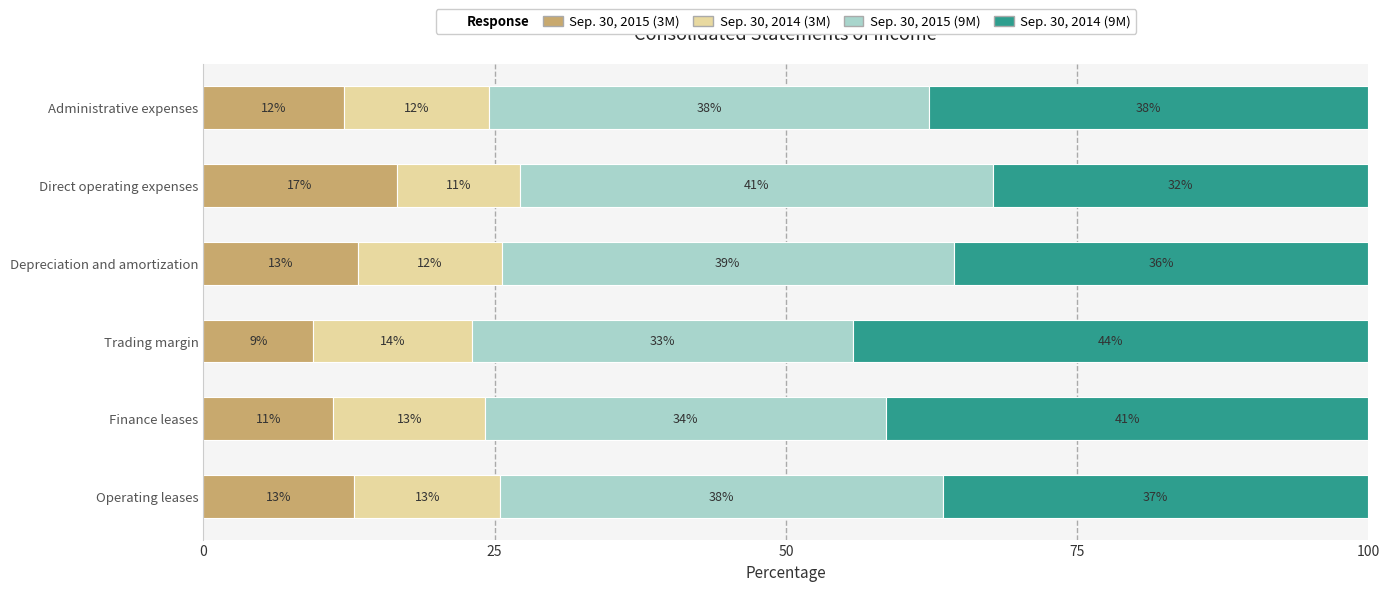

What is the value of the Sep. 30, 2015 (9M) bar at the 6th from the left?

37.8